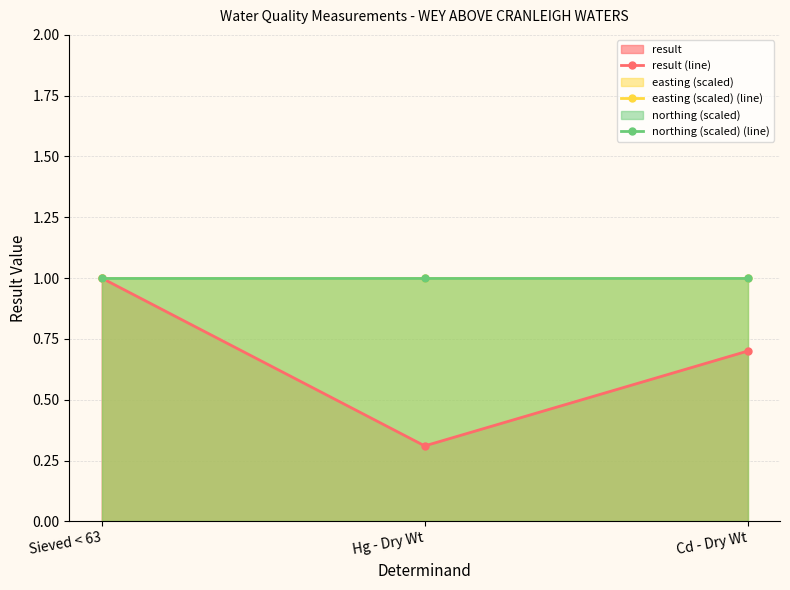

Reading left to right, extract all data points from this chart.

result (line): 1.0	0.3	0.7
easting (scaled) (line): 1.0	1.0	1.0
northing (scaled) (line): 1.0	1.0	1.0